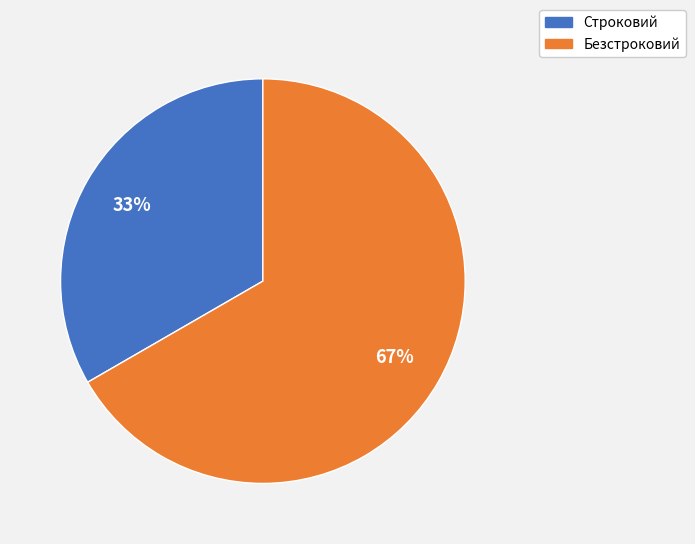

Is it true that Безстроковий is 67% of the pie?

True